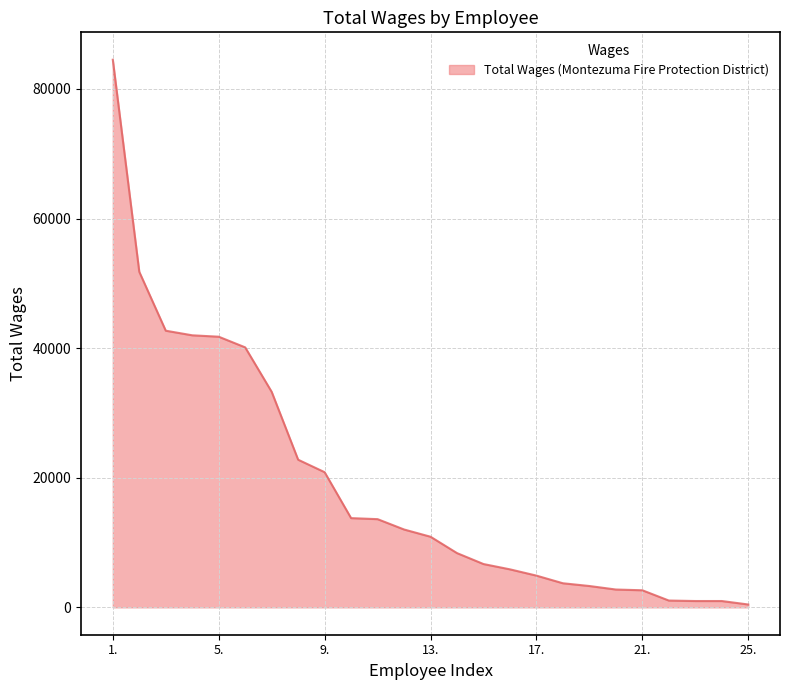

What is the difference between the maximum and minimum values?

84070